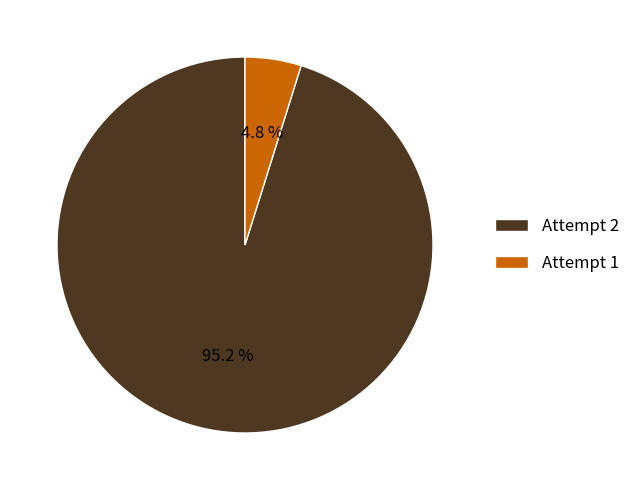

To the nearest percent, what percentage of the pie is Attempt 2?

95%